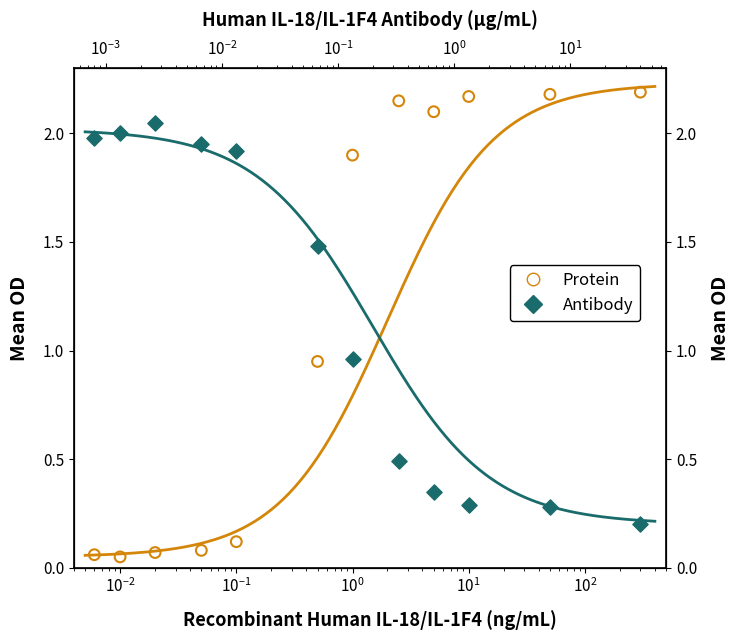

Is the value of Antibody at 9 greater than the value of Protein at $\mathdefault{10^{2}}$?

No